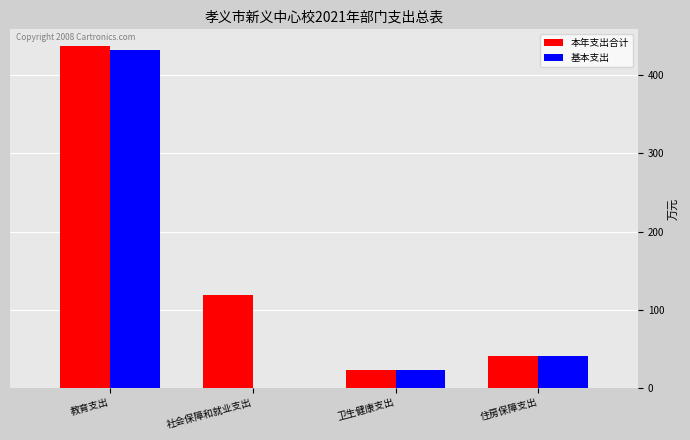

The 本年支出合计 series shows 71.0 at 住房保障支出. True or false?

False